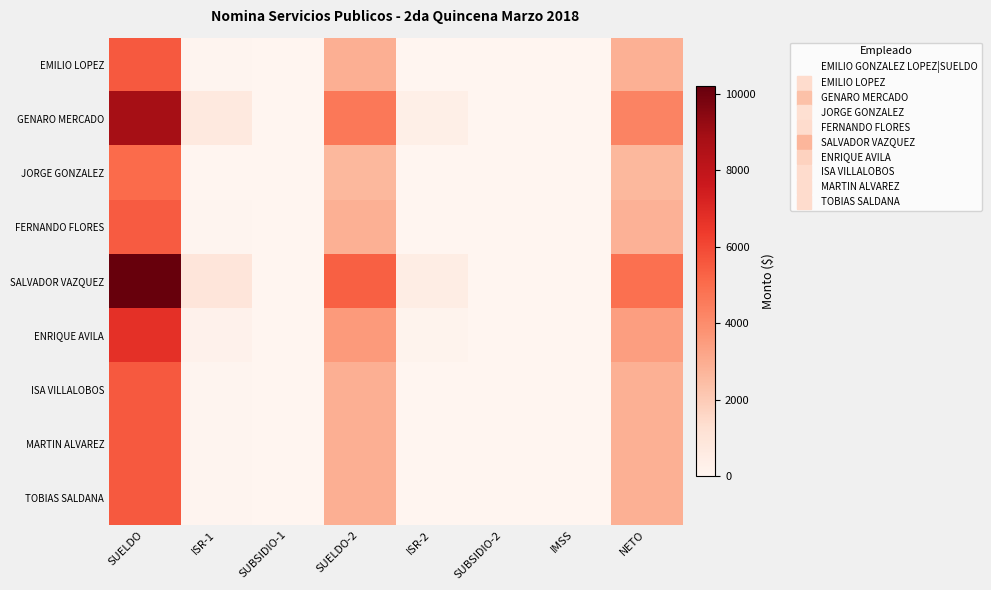

Which series has the largest total across all categories?

SALVADOR VAZQUEZ